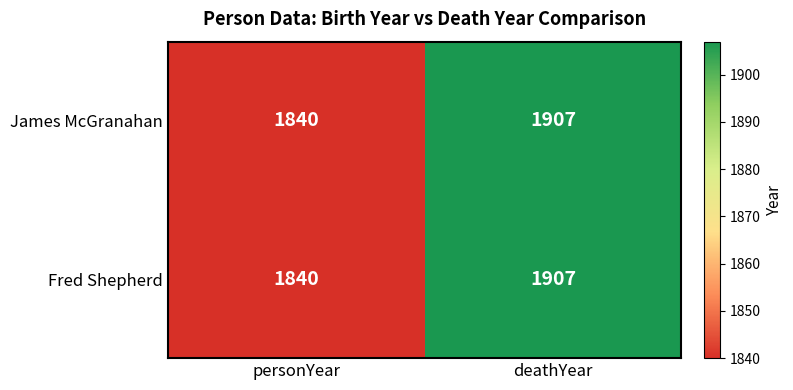

What is the total value across all series at deathYear?

3814